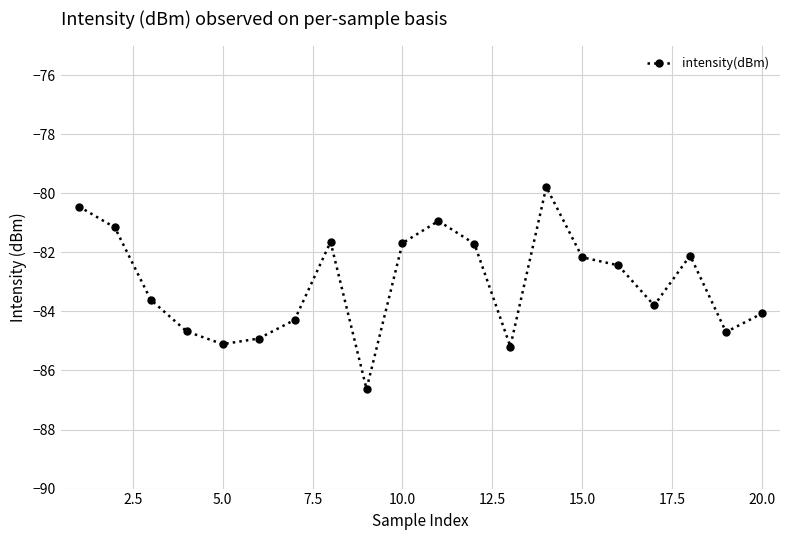

Count the number of categories in the chart.

20